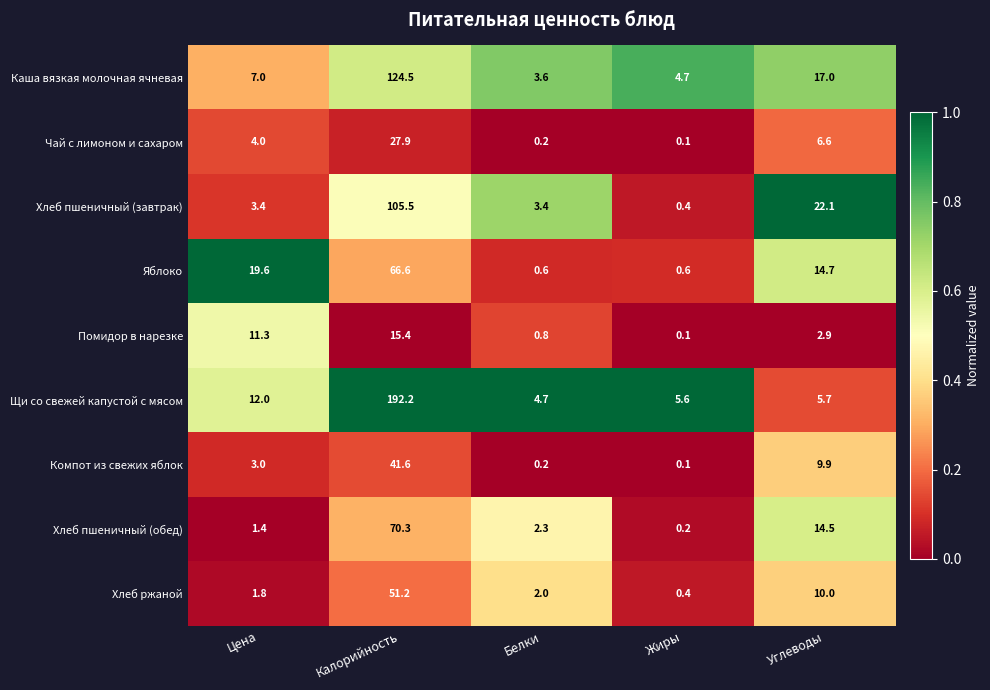

Is it true that Хлеб пшеничный (обед) equals 0.2 at Жиры?

True